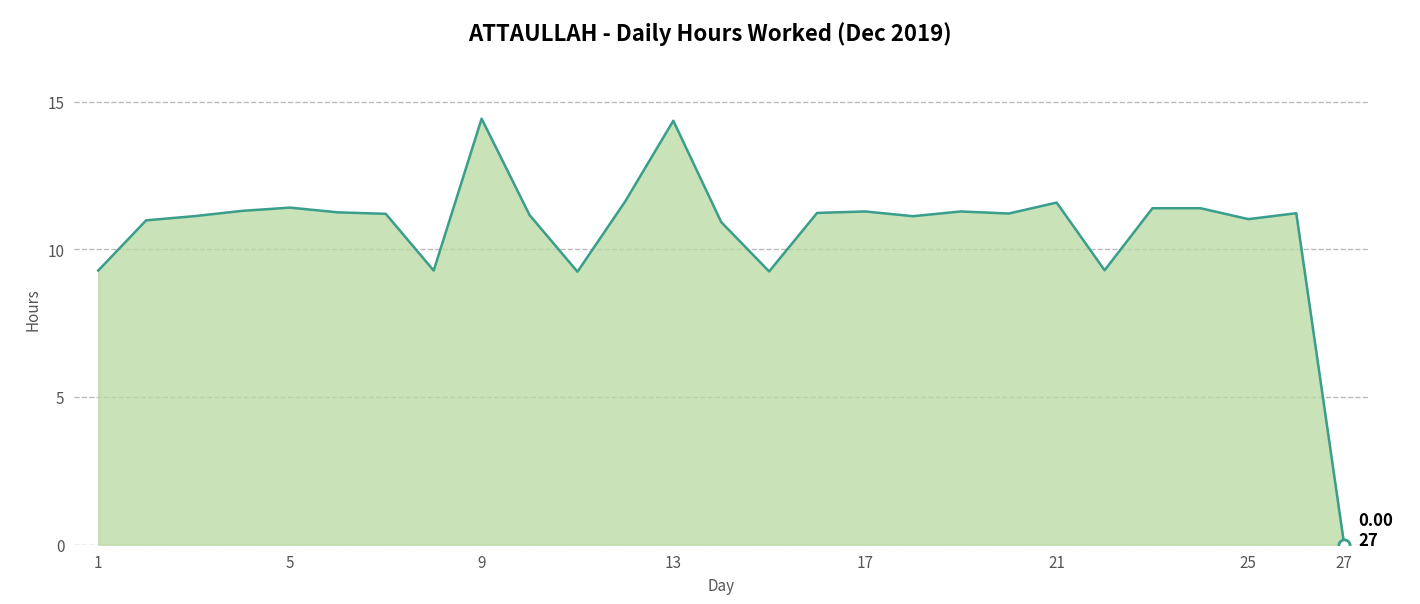

What is the greatest value displayed?

14.4